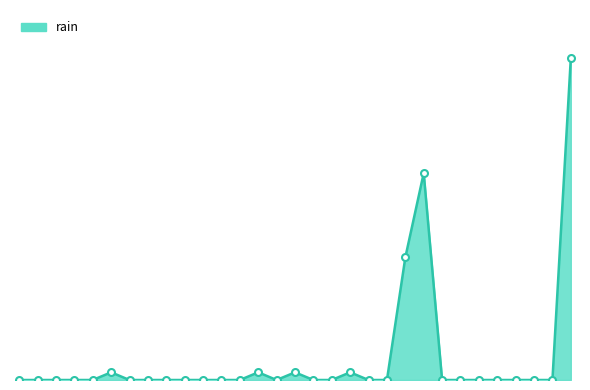

What is the difference between the maximum and second lowest values?

8.4